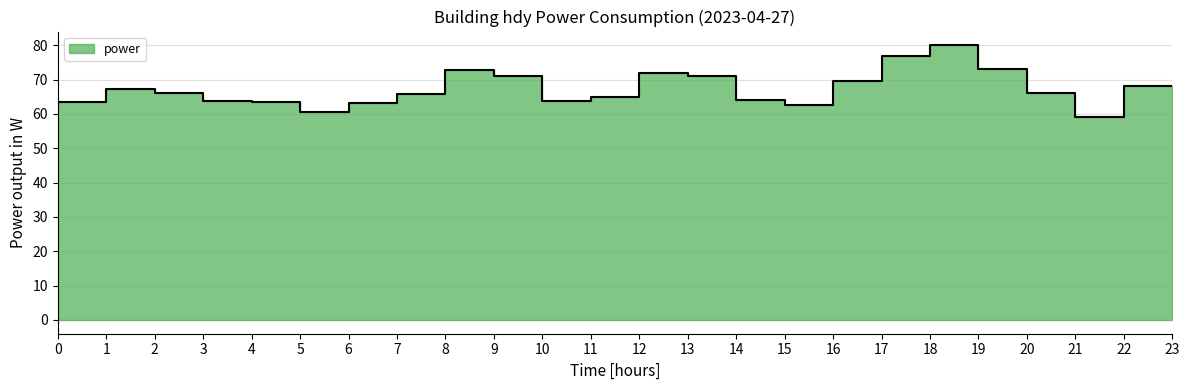

True or false: the data shows 35.1 at 13:00.

False